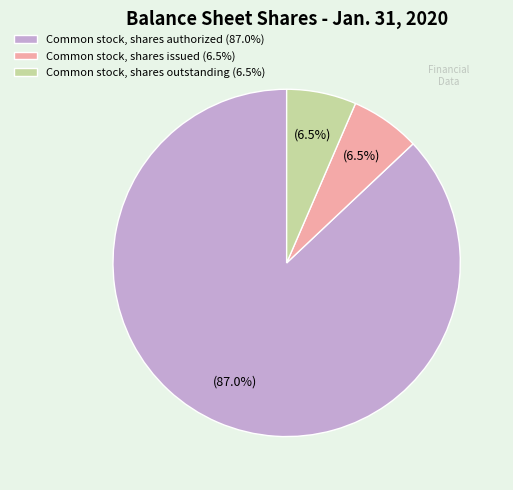

Combined, do Common stock, shares outstanding (6.5%) and Common stock, shares issued (6.5%) account for over 50%?

No